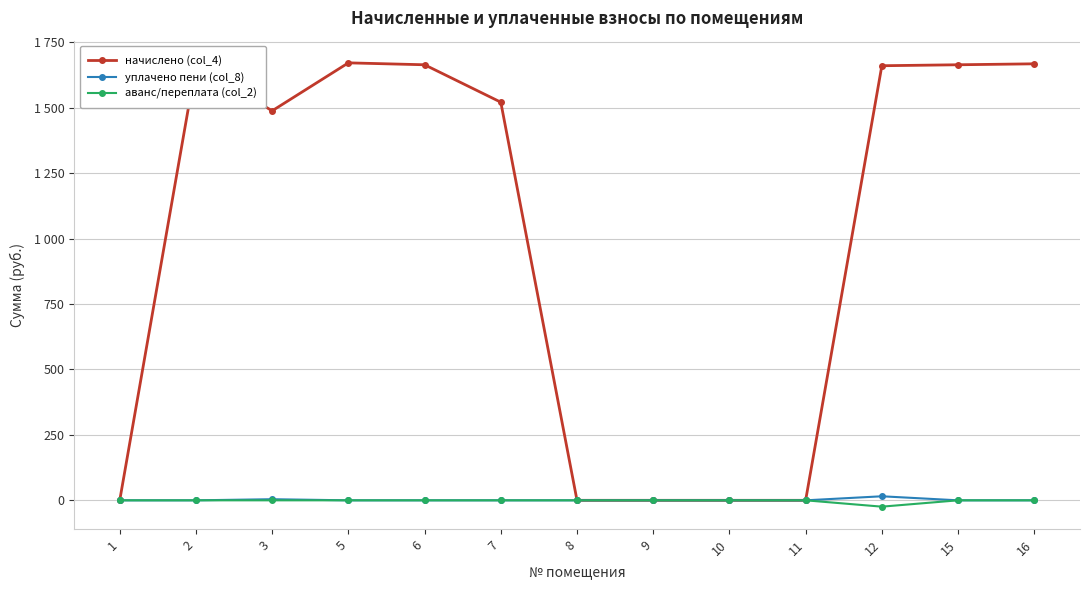

The уплачено пени (col_8) series shows 15.4 at 12. True or false?

True